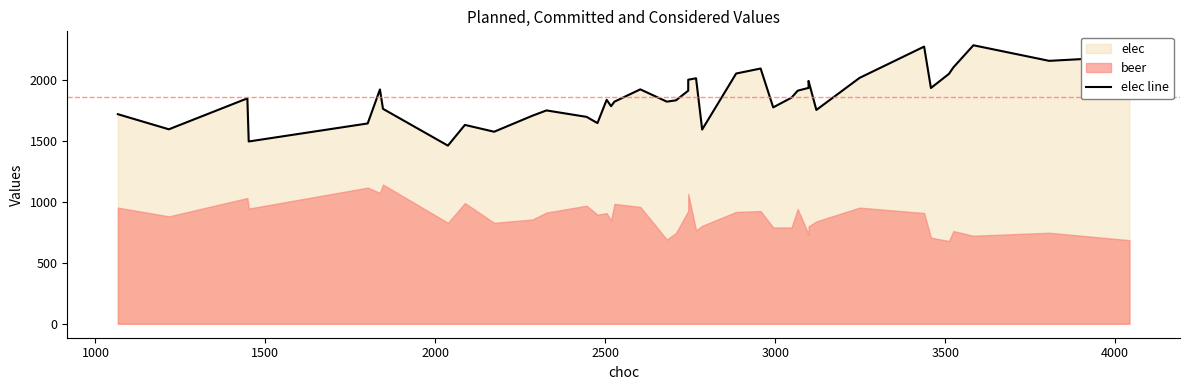

Reading right to left, transcribe all the data shown in this chart.

2195	2159	2287	2105	2052	1936	2276	2019	1756	1994	1937	1914	1857	1777	2096	2055	1595	2016	2004	1914	1835	1824	1925	1824	1787	1839	1648	1699	1752	1709	1577	1633	1463	1765	1924	1645	1497	1851	1597	1721